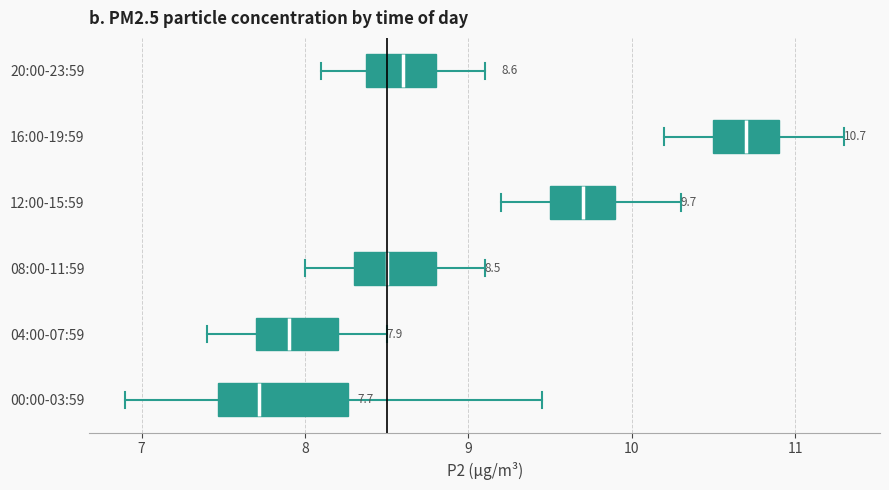

Which box's median line is the furthest to the left?

00:00-03:59